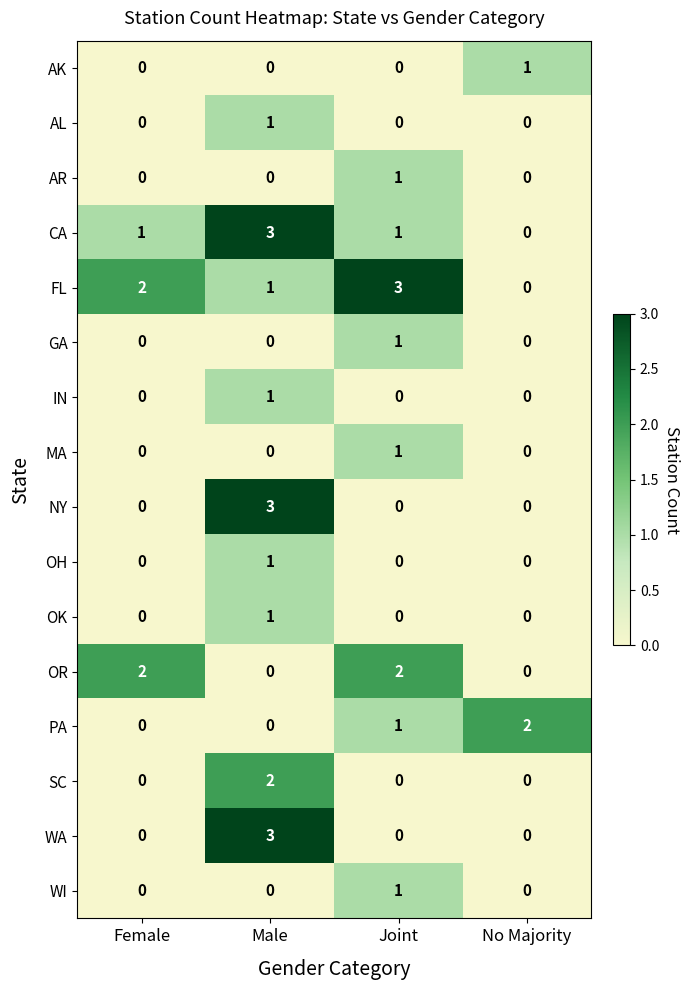

How many distinct data groups are displayed?

16